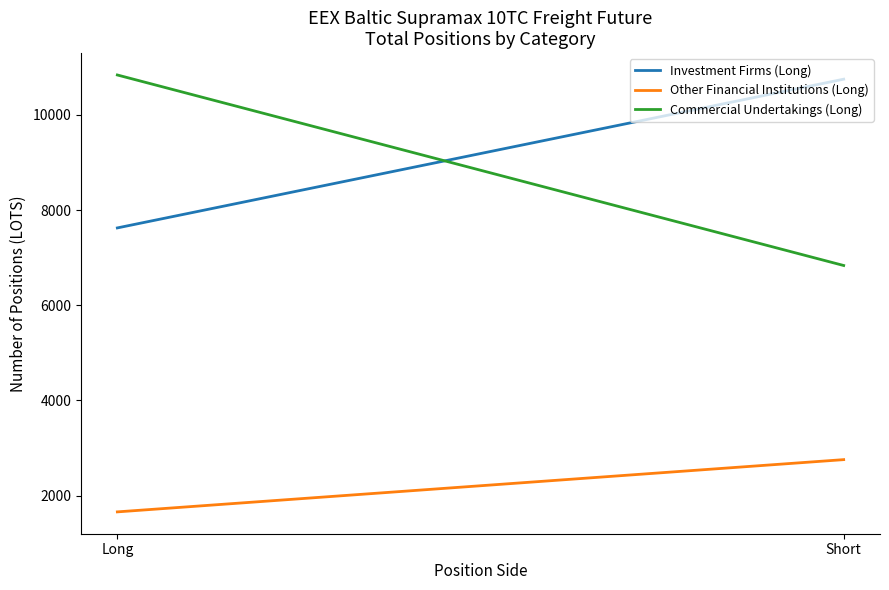

What is the sum of the Investment Firms (Long) values at Short and Long?

18373.6